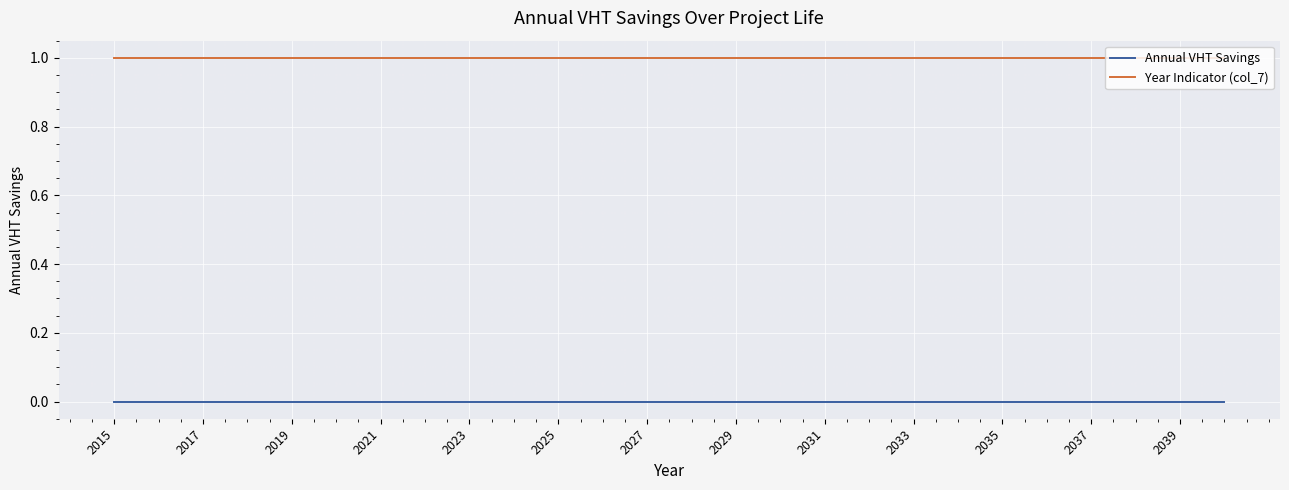

Which series has the largest total across all categories?

Year Indicator (col_7)